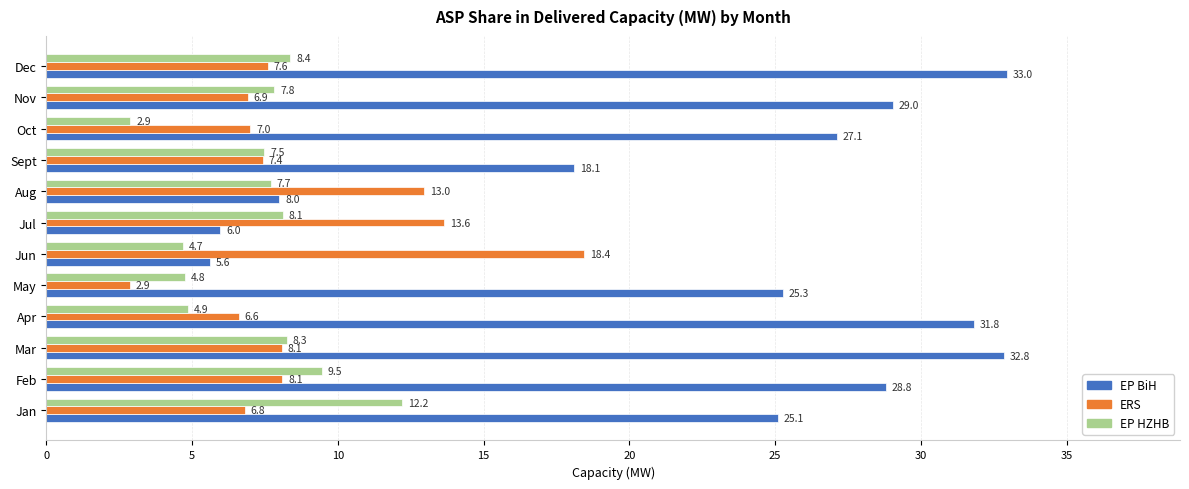

Which series changed the most between Jan and May?

EP HZHB